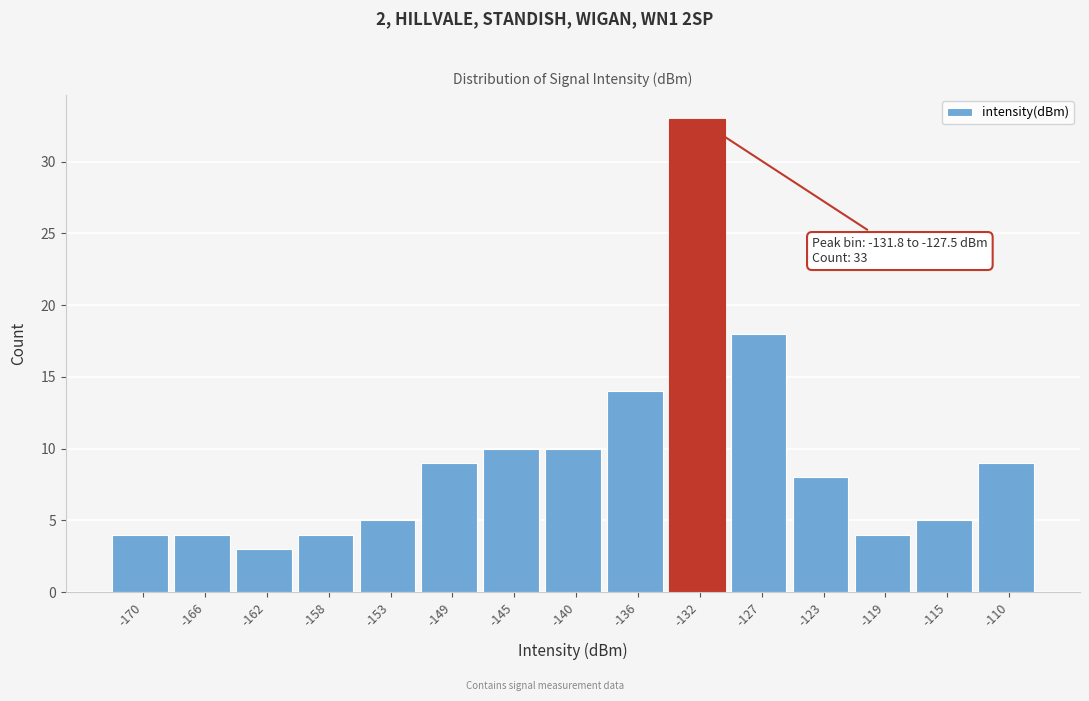

Reading left to right, transcribe all the data shown in this chart.

-170=4	-166=4	-162=3	-158=4	-153=5	-149=9	-145=10	-140=10	-136=14	-132=33	-127=18	-123=8	-119=4	-115=5	-110=9